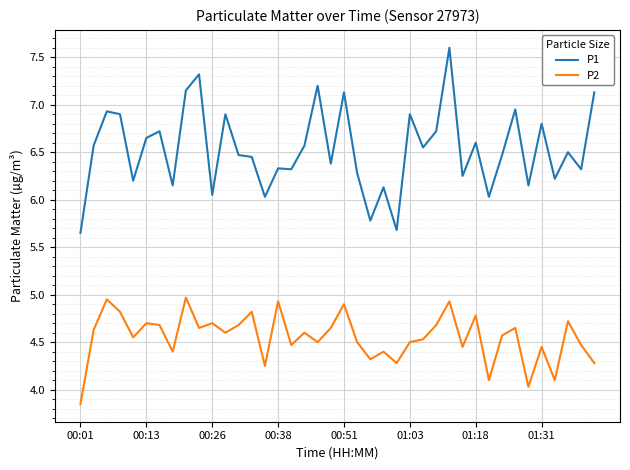

What is the difference between the maximum and minimum values in the P2 series?

1.1